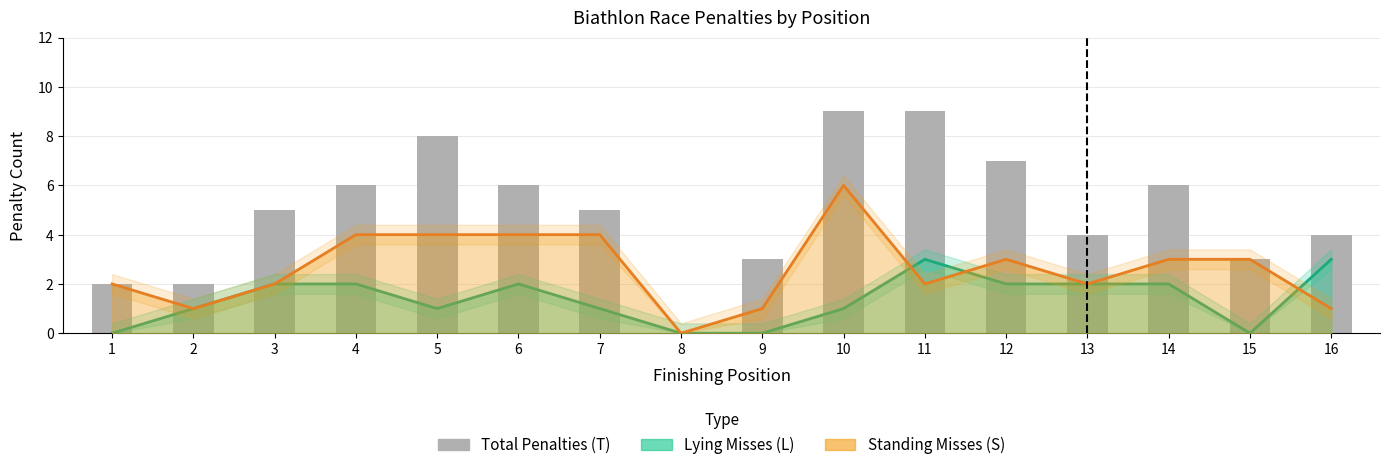

What value does the data have at 16?

4